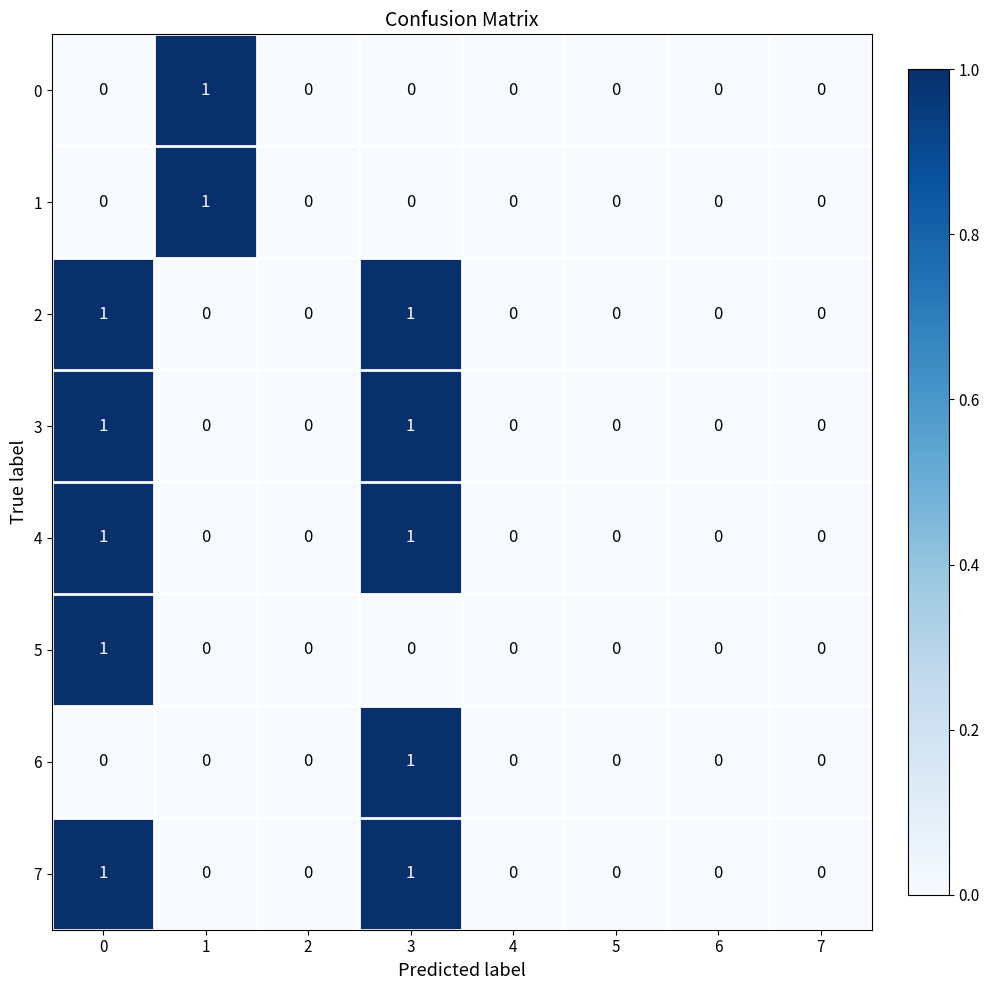

How many 7 values are between 0 and 1?

8